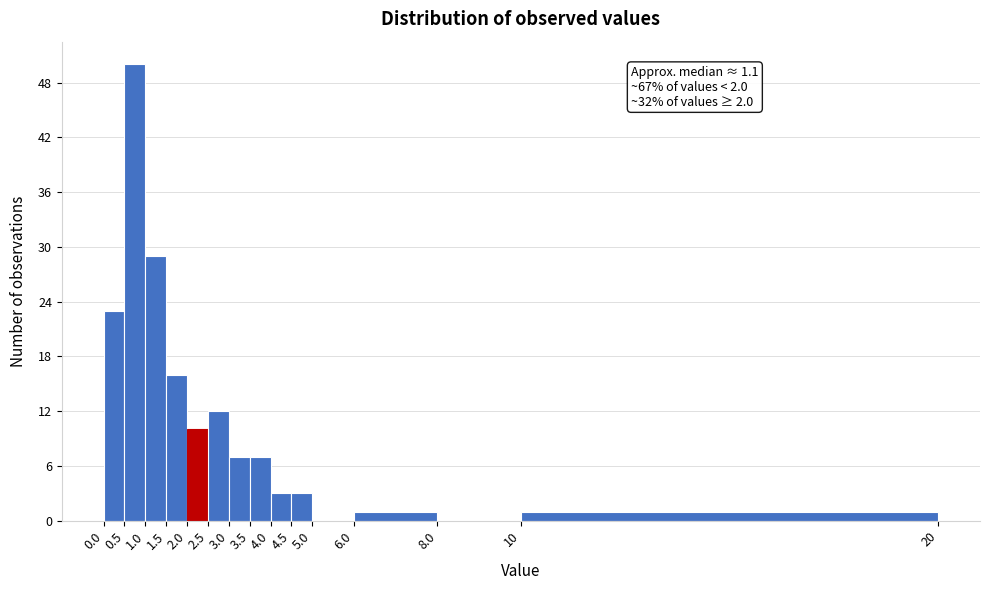

Which range on the x-axis has the tallest bar?

0.5 to 1.0